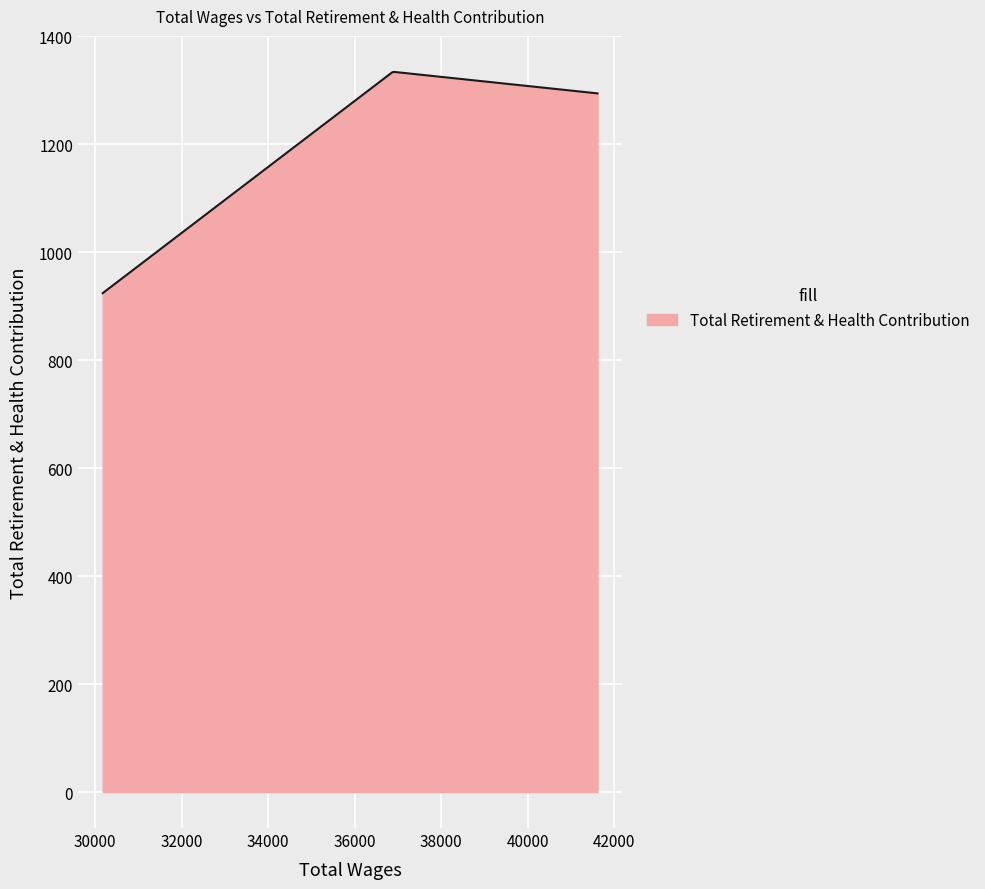

What is the difference between the maximum and minimum values?

409.8